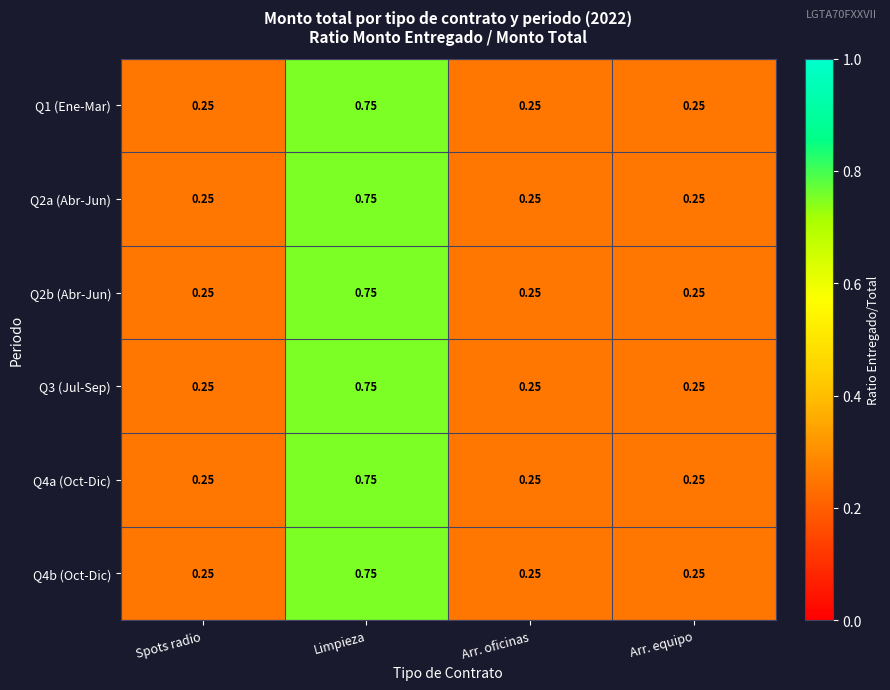

At which label does Q4b (Oct-Dic) reach its peak?

Limpieza